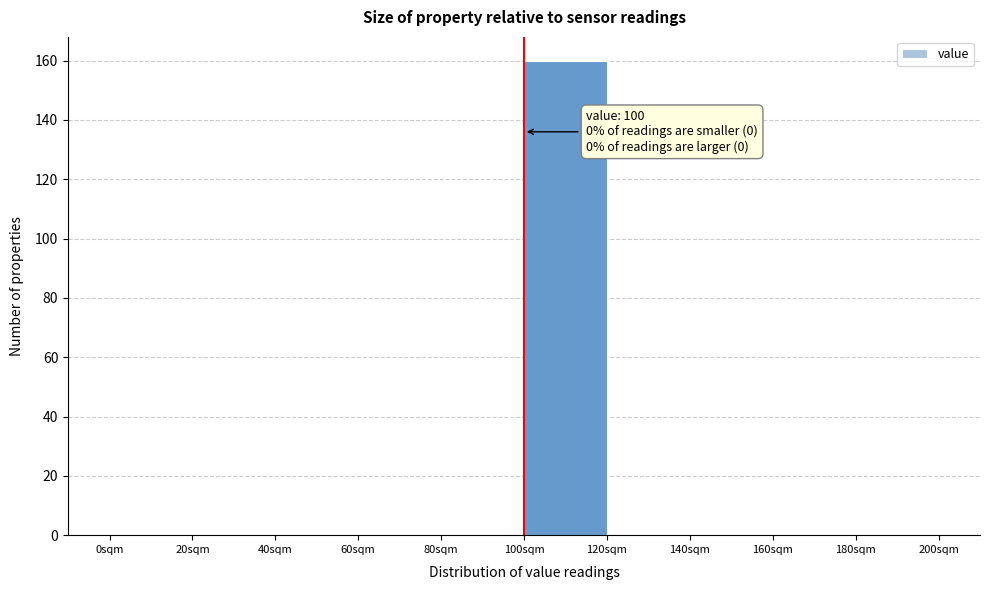

Which range on the x-axis has the tallest bar?

100 to 120